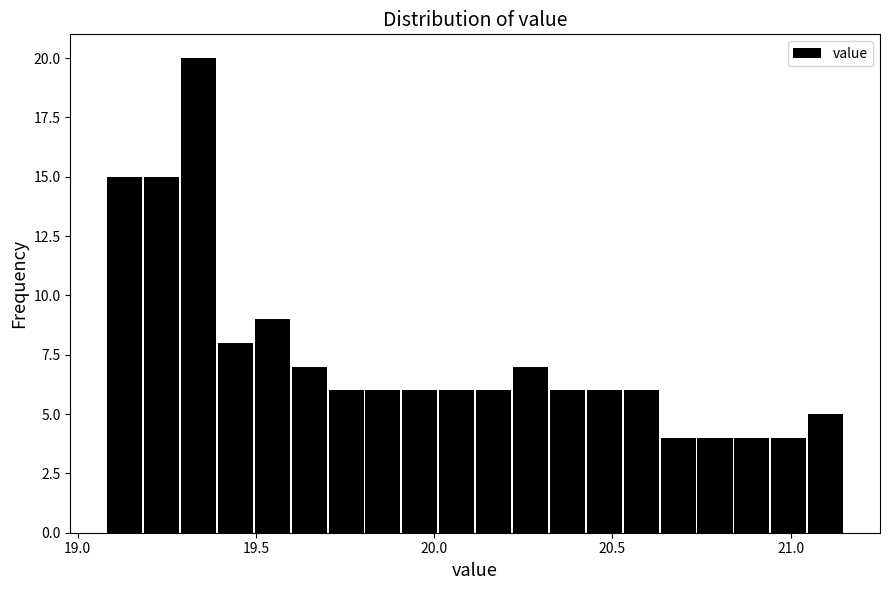

Read against the x-axis, roughly where is the centre of the tallest bar?

19.35